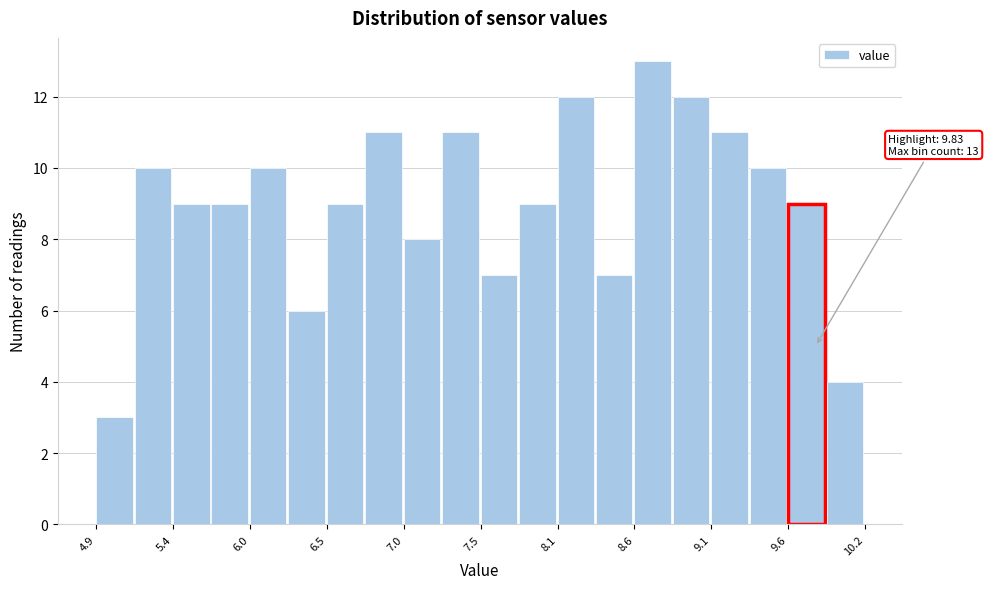

Read against the x-axis, roughly where is the centre of the tallest bar?

8.7